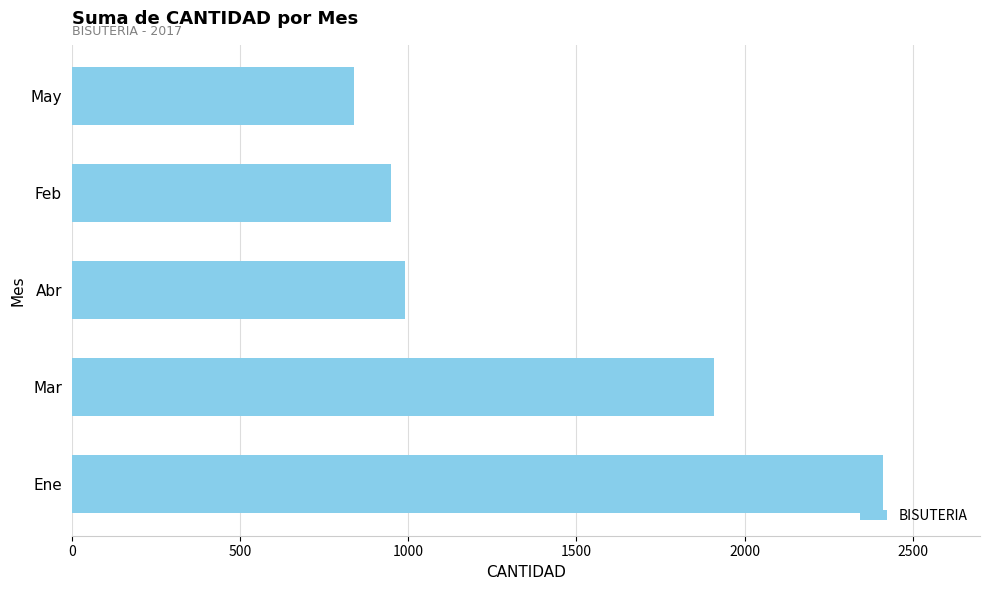

What is the difference between the second highest and second lowest values?

960